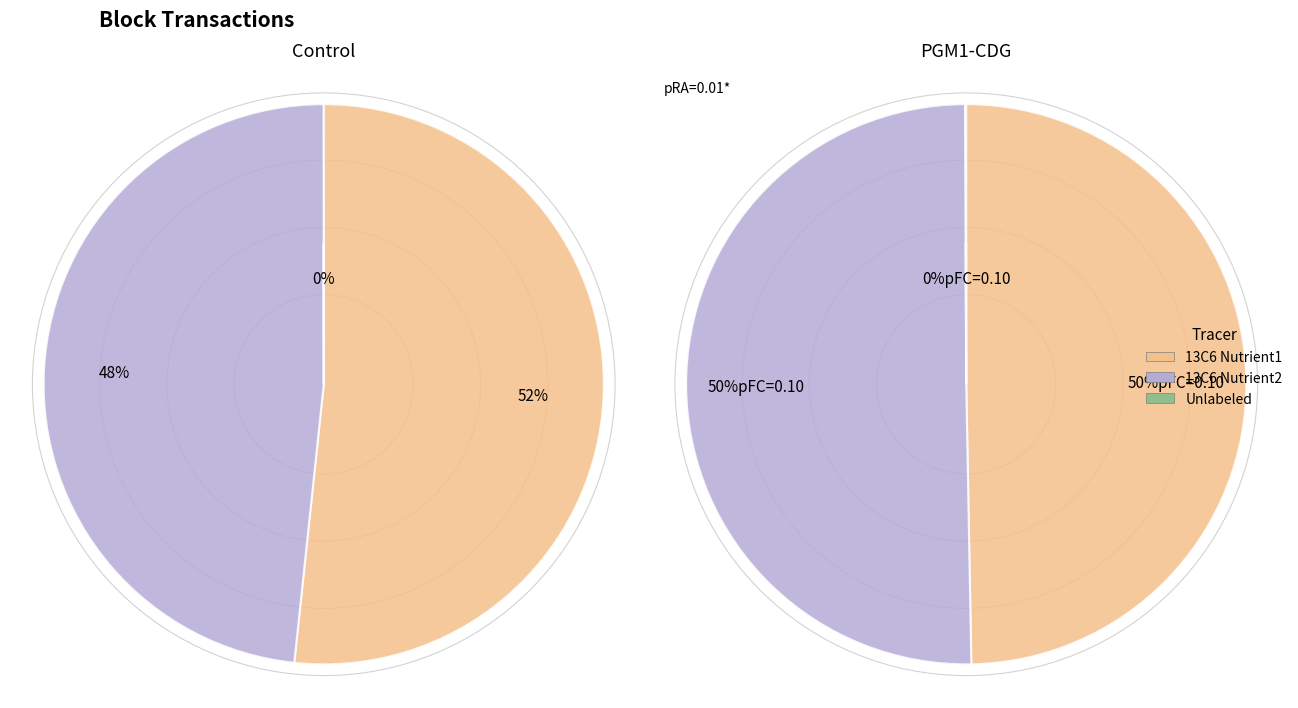

The 318423 slice represents 1% of the pie. True or false?

False